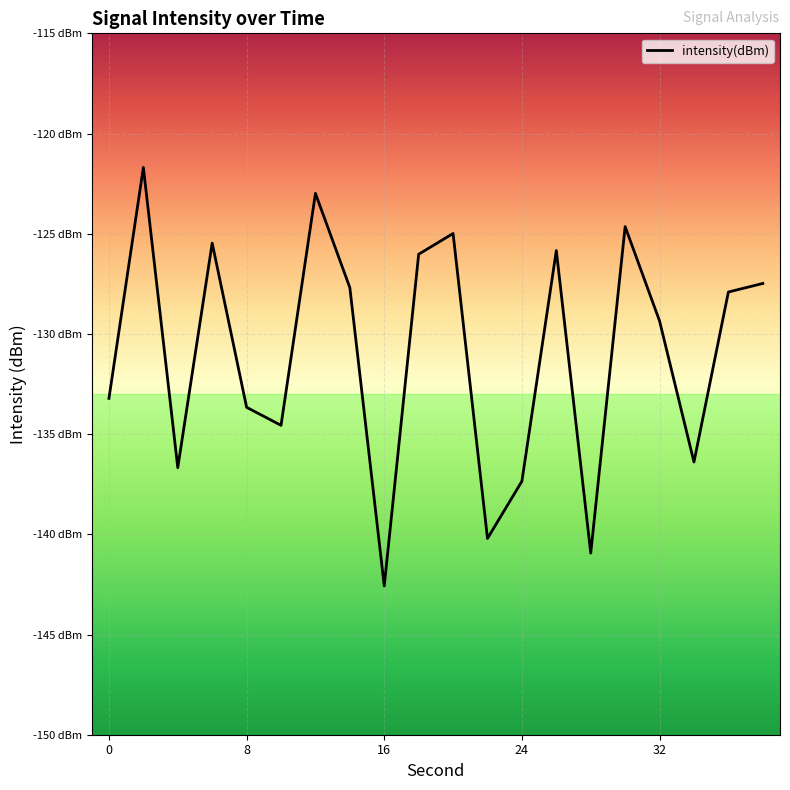

Does the chart have visible grid lines?

Yes